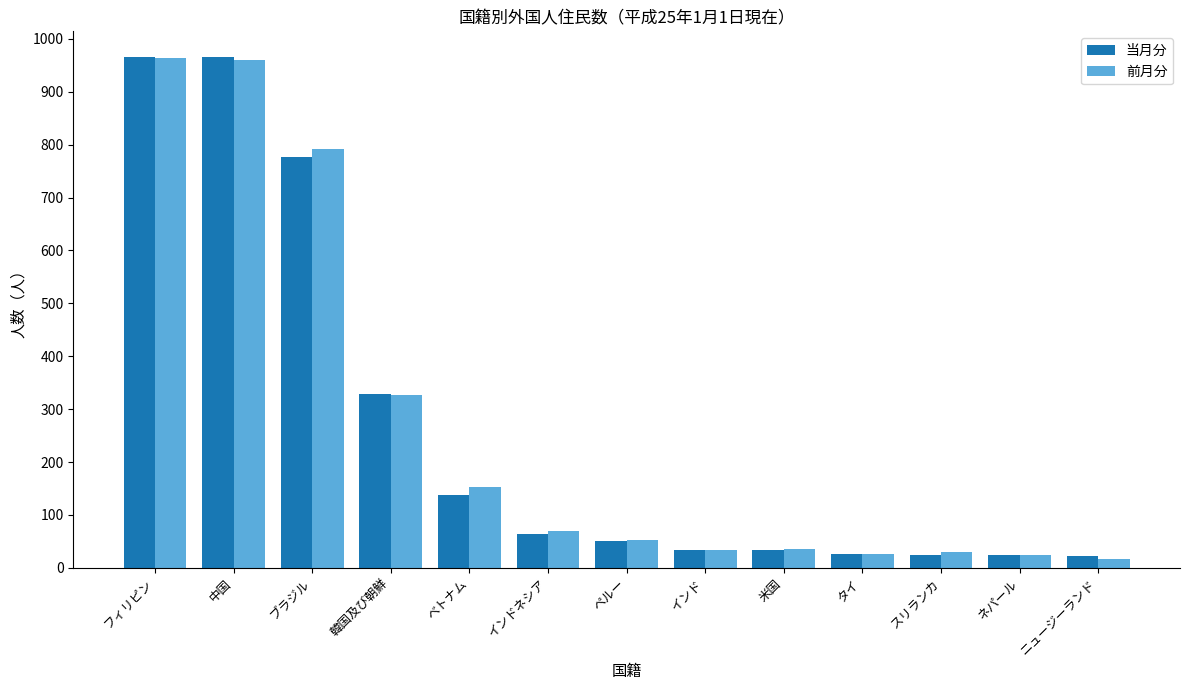

What is the average value of the 当月分 series?

266